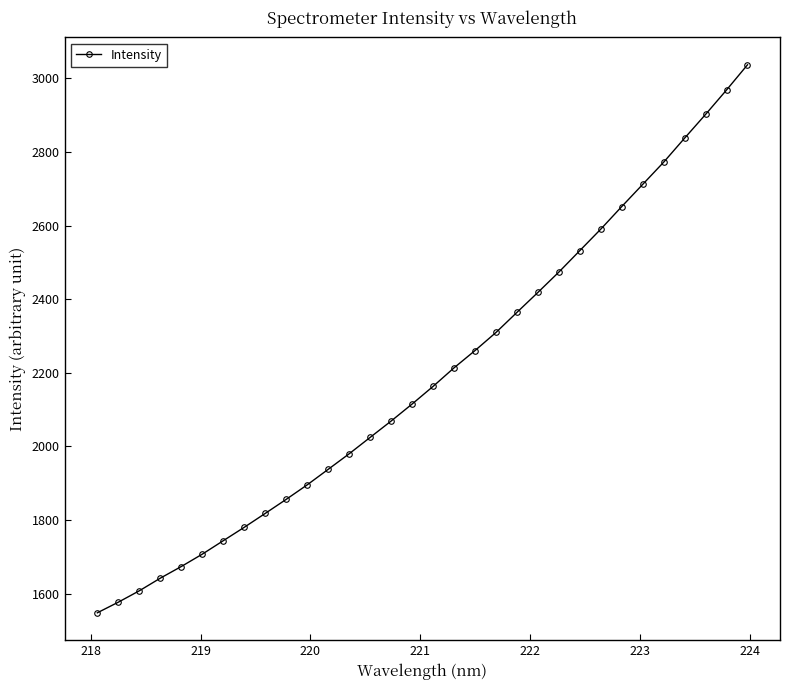

What is the minimum value shown in the chart?

1548.1